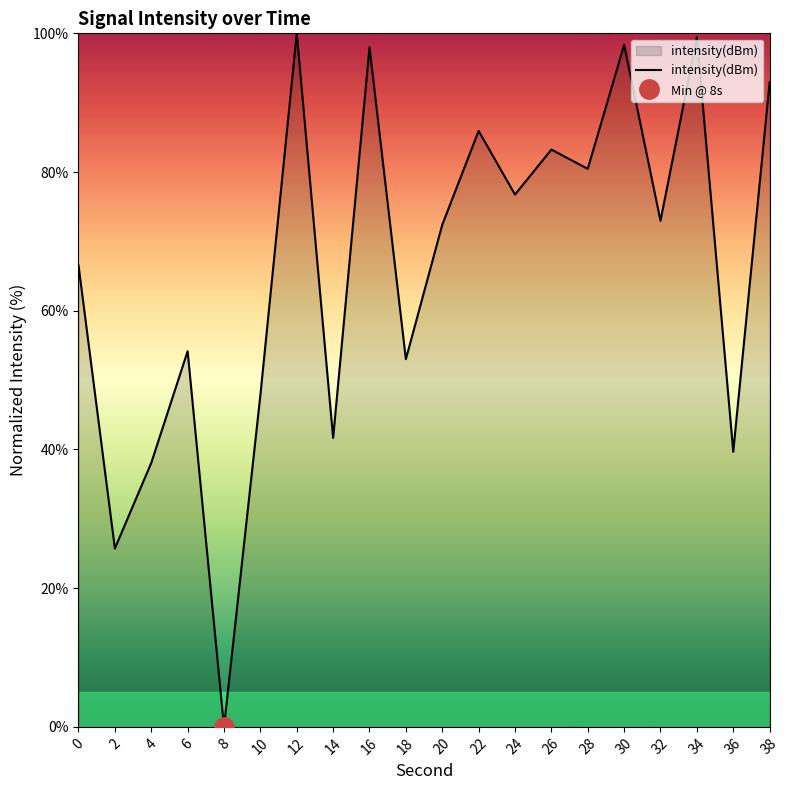

What is the sum of the values at 32 and 38?

165.9